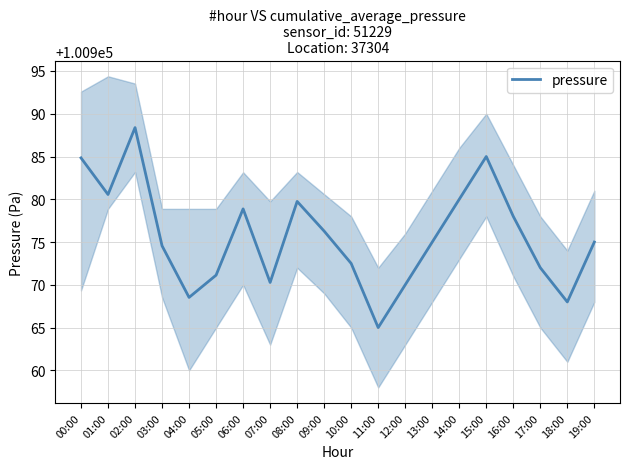

Reading right to left, transcribe all the data shown in this chart.

100975.0	100968.0	100972.0	100978.0	100985.0	100980.0	100975.0	100970.0	100965.0	100972.5	100976.3	100979.8	100970.3	100978.9	100971.1	100968.5	100974.6	100988.4	100980.6	100984.8